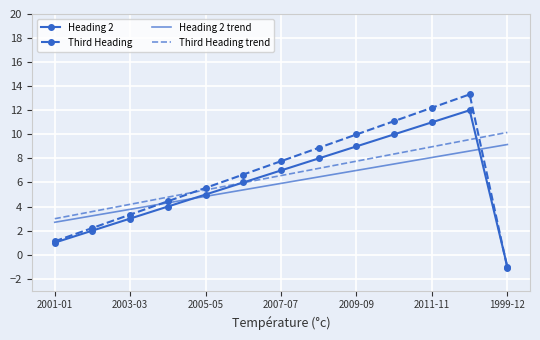

Which series has the widest spread of values?

Third Heading